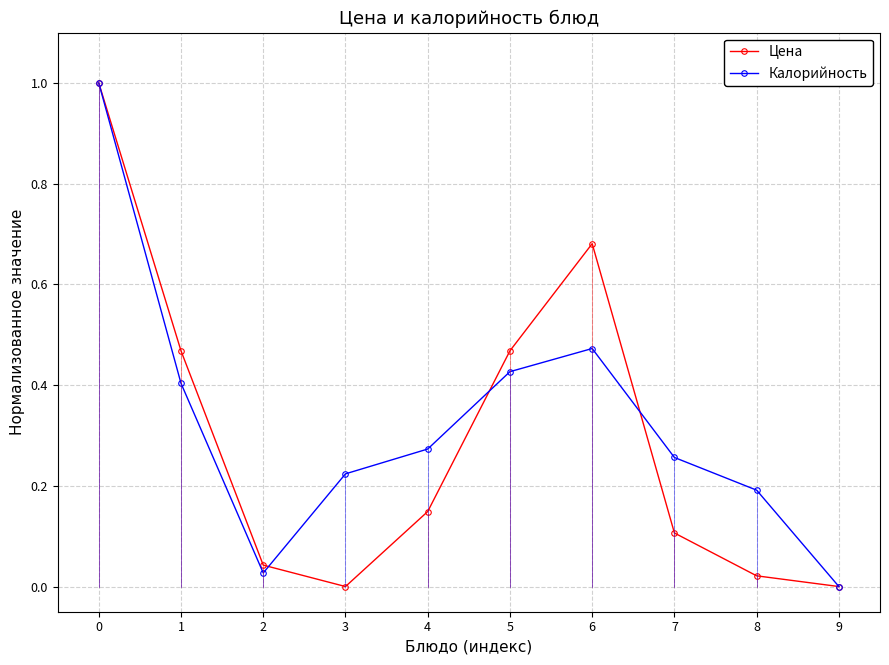

Count the number of data series in this chart.

2